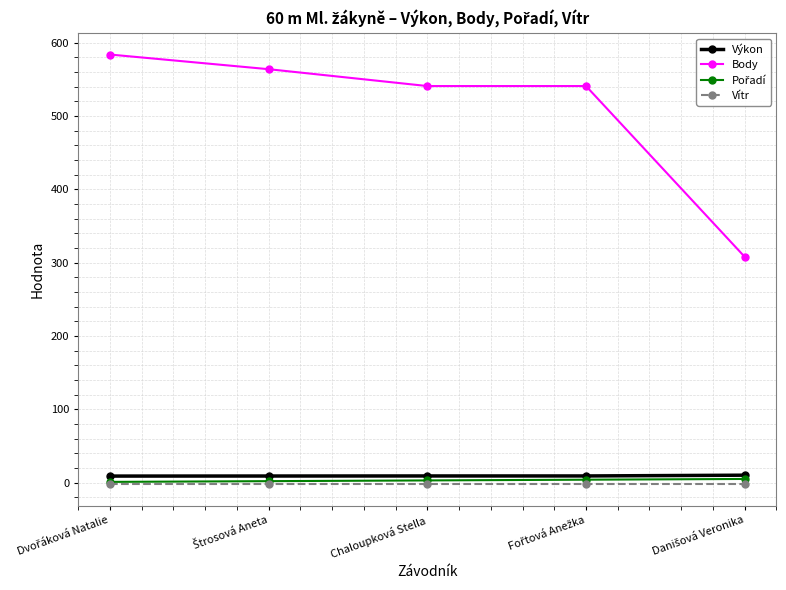

Which series has the largest range (max minus min)?

Body